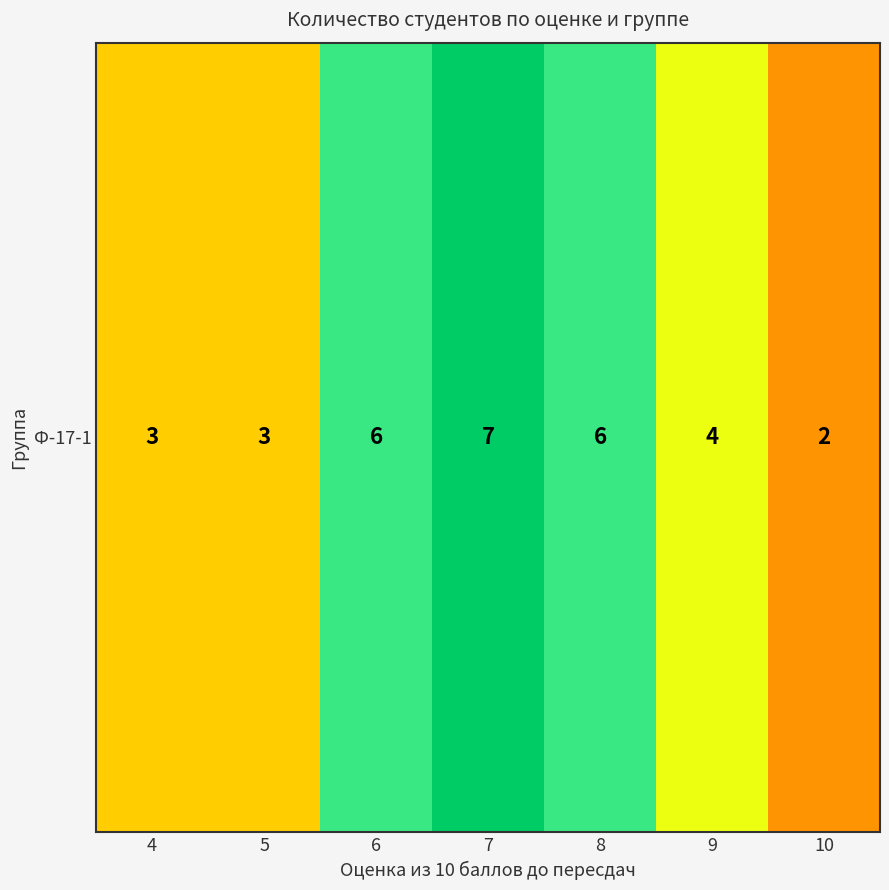

Rank the categories by value from highest to lowest.

7, 6, 8, 9, 4, 5, 10